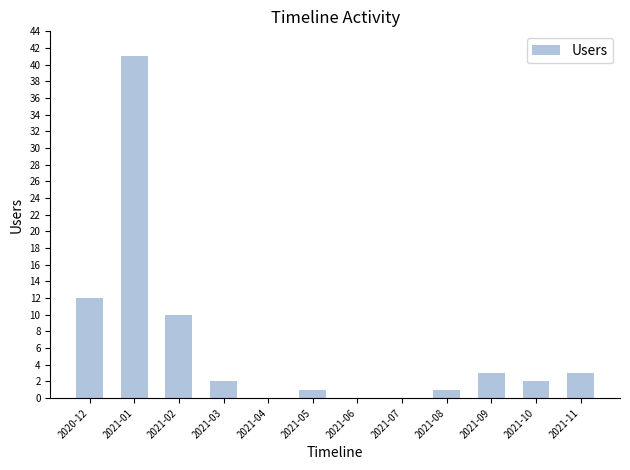

How many categories are shown in the chart?

12